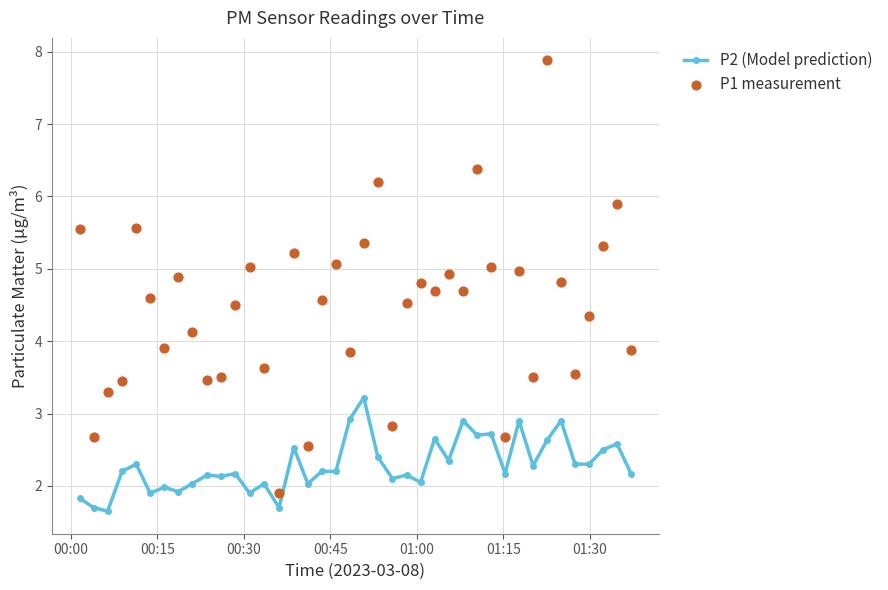

Which series contains the highest Y value?

P1 measurement